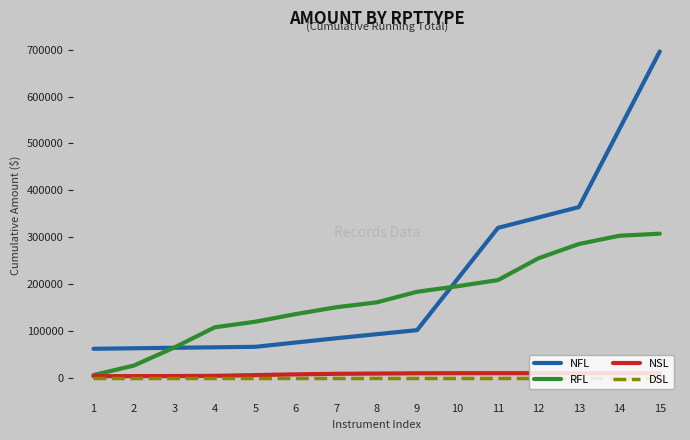

Between 11 and 12, which series saw the biggest shift?

RFL